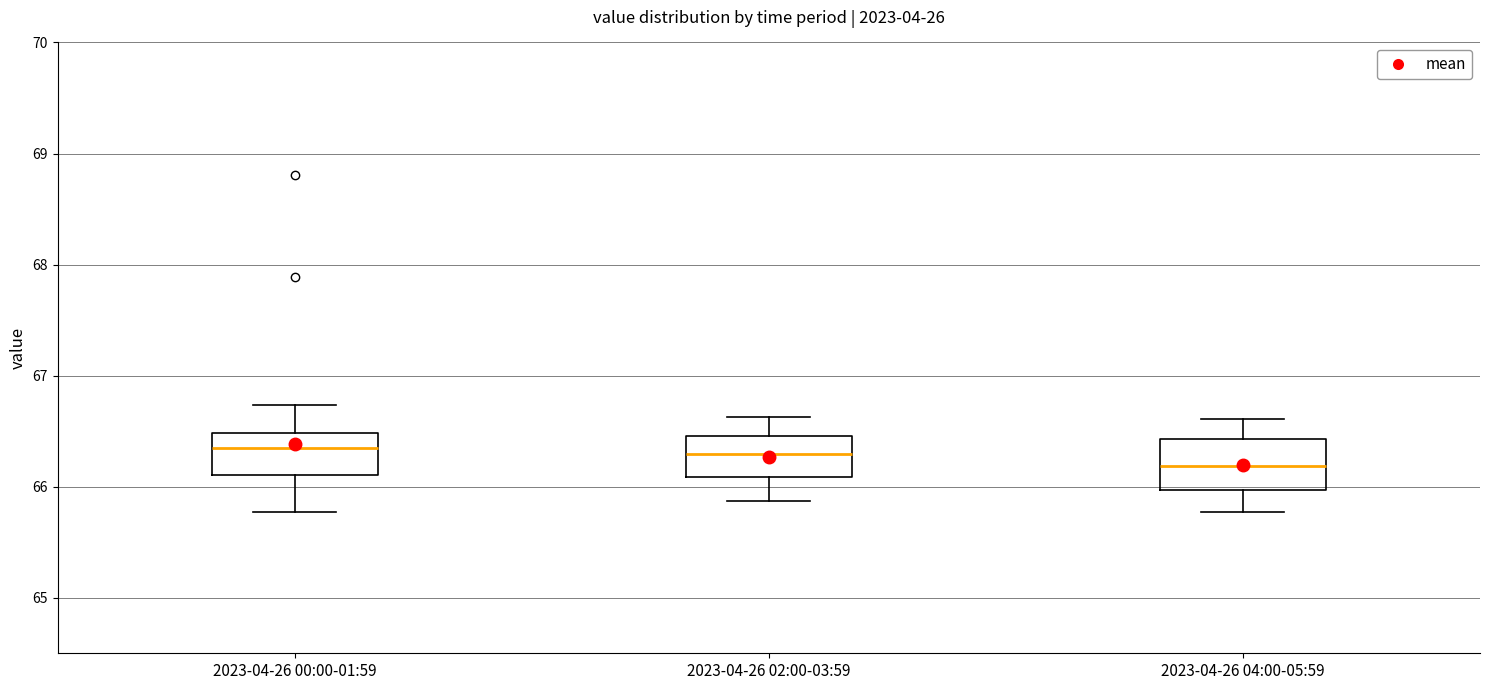

Where does the lower whisker of the box for 2023-04-26 04:00-05:59 end on the y-axis? The values are not printed on the chart, so give them approximately, as read against the axis.

65.8